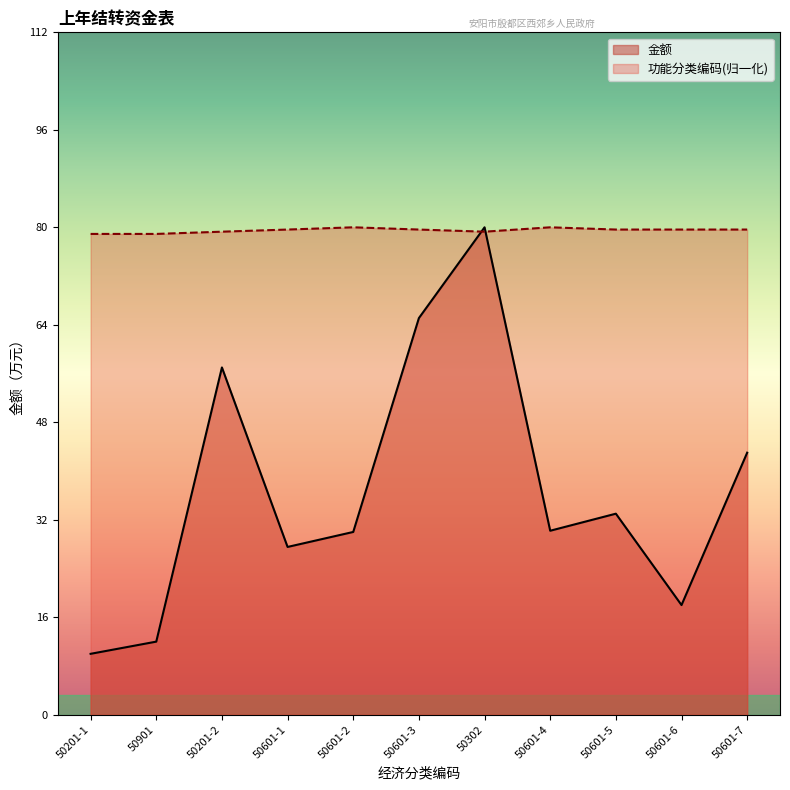

What is the average value of the 金额 series?

36.9